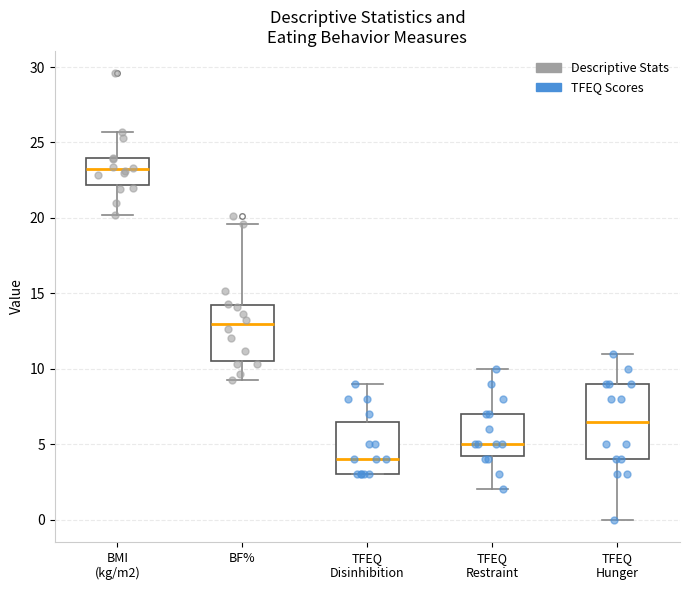

Reading left to right, transcribe this box plot: for each box, give where its median line is, the range the box spans, and where its two whiskers end, as read against the y-axis. The values are not printed on the chart, so give them approximately, as read against the axis.

BMI (kg/m2): median 23.0, box 22.0 to 24.0, whiskers 20.0 to 25.5
BF%: median 13.0, box 10.5 to 14.0, whiskers 9.0 to 19.5
TFEQ Disinhibition: median 4.0, box 3.0 to 6.5, whiskers 3.0 to 9.0
TFEQ Restraint: median 5.0, box 4.5 to 7.0, whiskers 2.0 to 10.0
TFEQ Hunger: median 6.5, box 4.0 to 9.0, whiskers 0.0 to 11.0